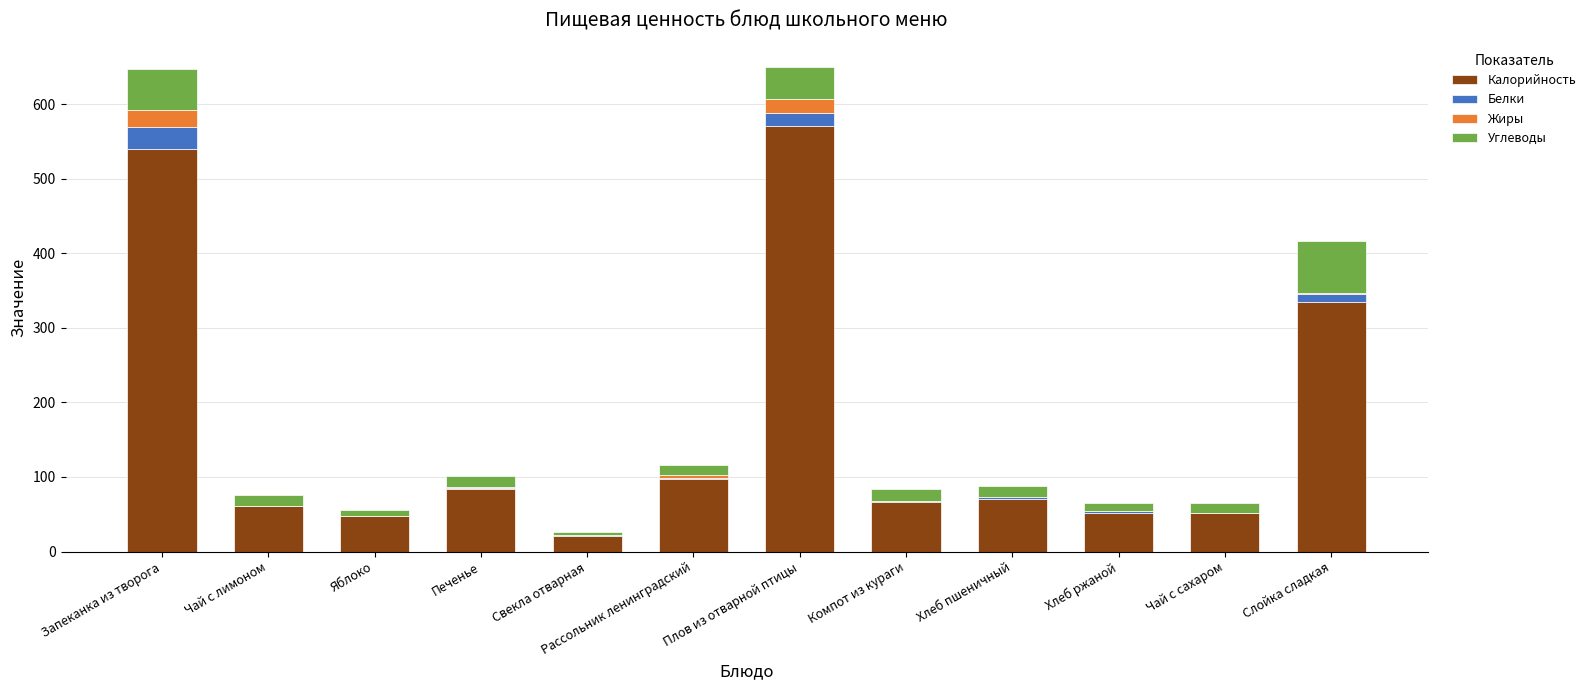

Where is Калорийность nearest to the value 295?

Слойка сладкая